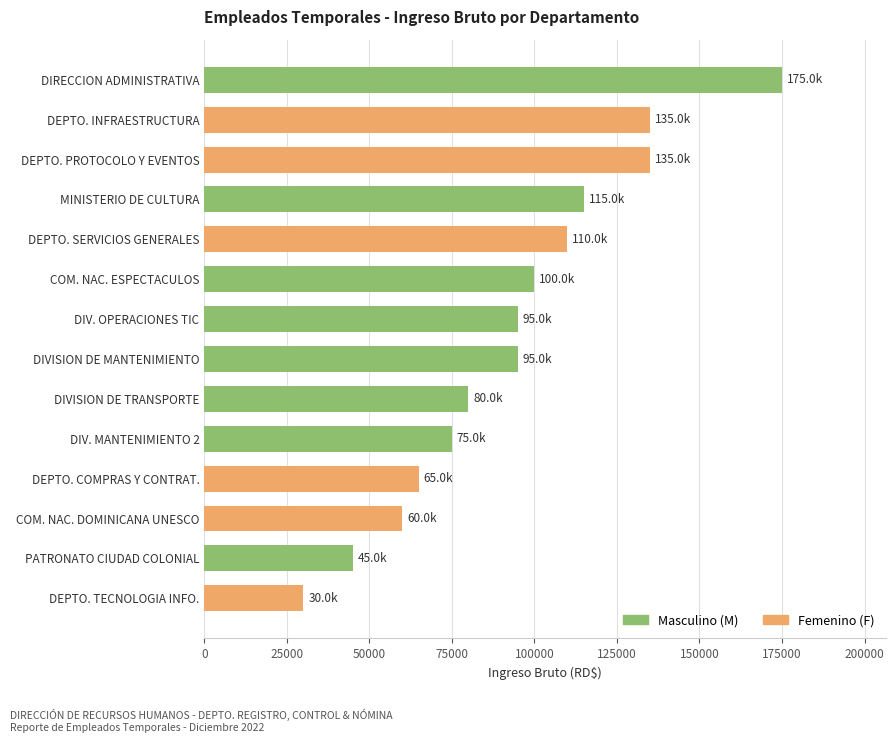

Where is the data nearest to the value 102500?

COM. NAC. ESPECTACULOS